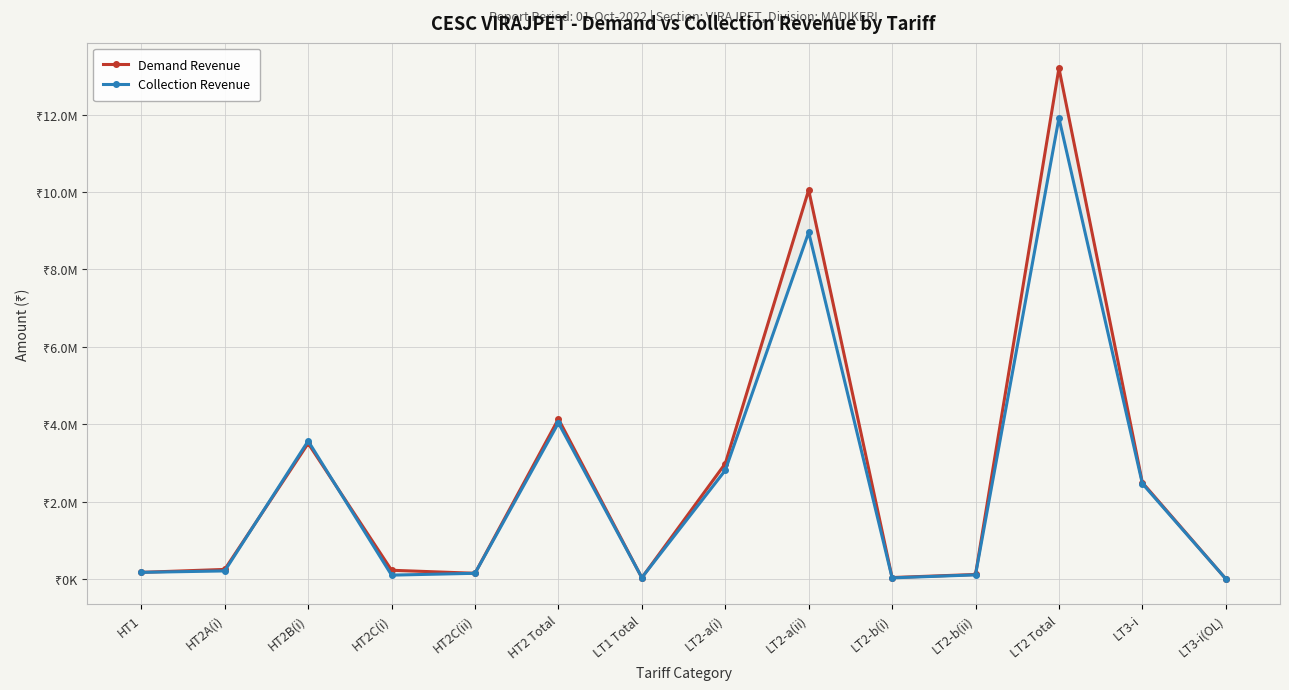

At how many categories does at least one series exceed 10499474?

1